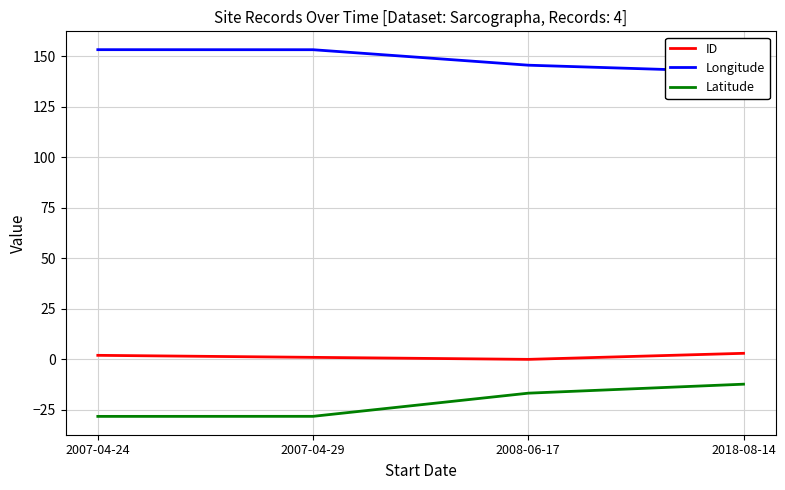

What is the sum of the Longitude values at 2018-08-14 and 2007-04-24?

295.7